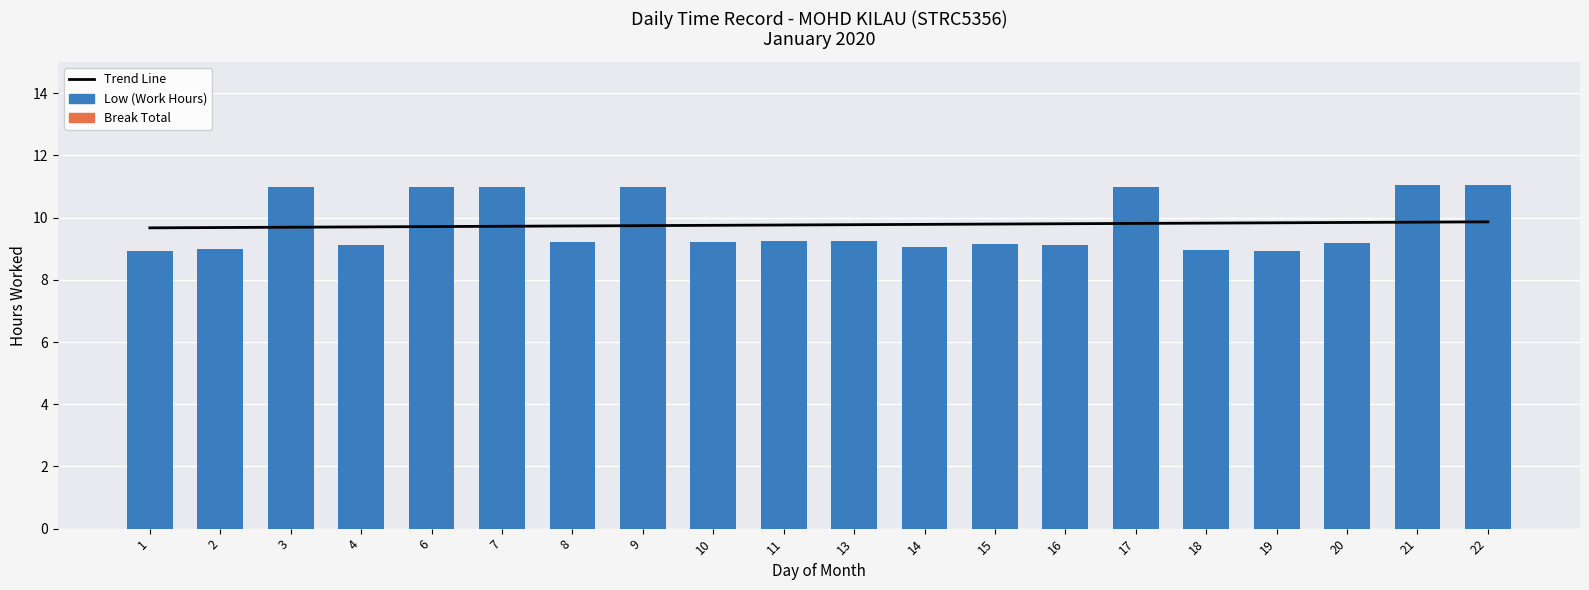

Reading left to right, list all the values displayed in this chart.

Trend Line: 1=9.7	2=9.7	3=9.7	4=9.7	6=9.7	7=9.7	8=9.7	9=9.7	10=9.8	11=9.8	13=9.8	14=9.8	15=9.8	16=9.8	17=9.8	18=9.8	19=9.8	20=9.8	21=9.9	22=9.9
Low (Work Hours): 1=8.9	2=9.0	3=11.0	4=9.1	6=11.0	7=11.0	8=9.2	9=11.0	10=9.2	11=9.2	13=9.2	14=9.1	15=9.2	16=9.1	17=11.0	18=9.0	19=8.9	20=9.2	21=11.1	22=11.1
Break Total: 1=0.0	2=0.0	3=0.0	4=0.0	6=0.0	7=0.0	8=0.0	9=0.0	10=0.0	11=0.0	13=0.0	14=0.0	15=0.0	16=0.0	17=0.0	18=0.0	19=0.0	20=0.0	21=0.0	22=0.0